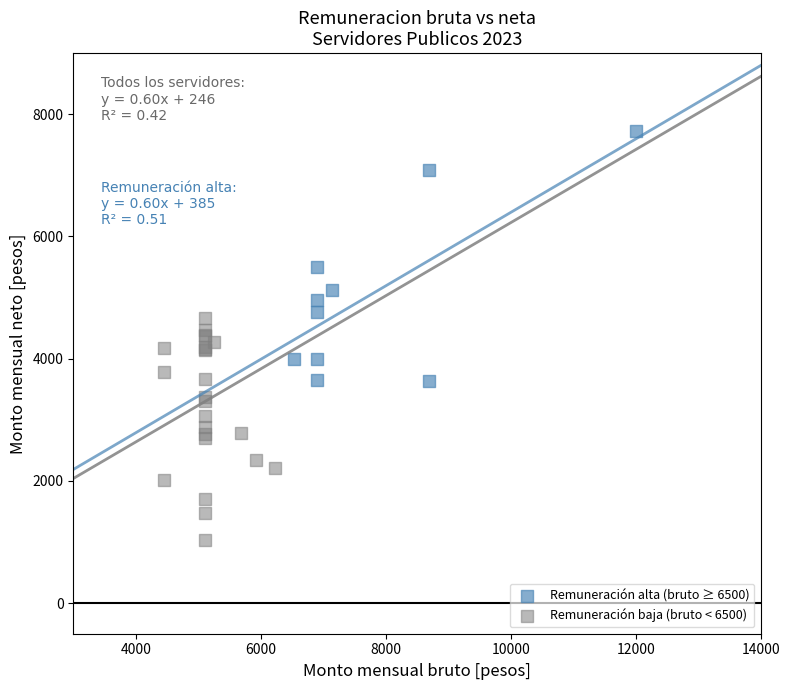

Which series has the widest spread of Y values?

Remuneración alta (bruto ≥ 6500)